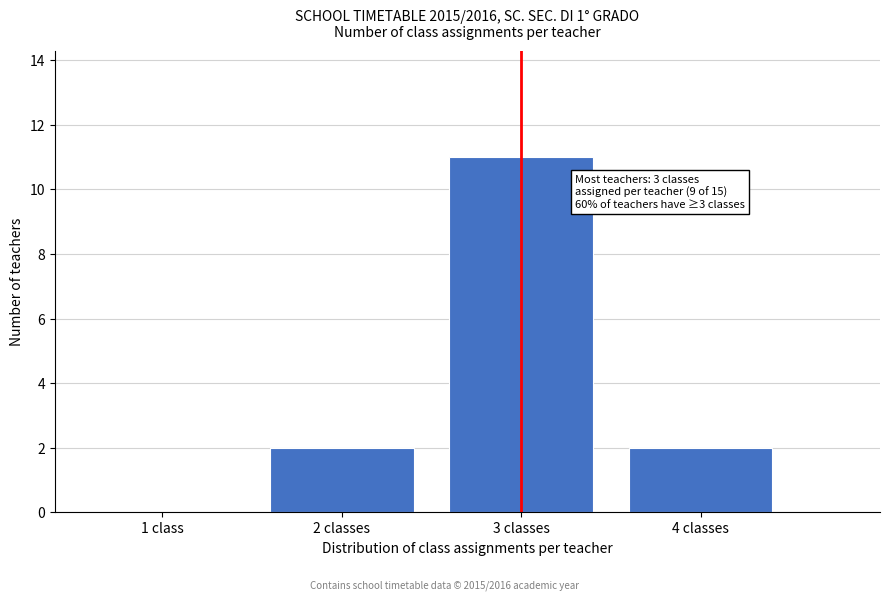

Reading right to left, what are all the values shown in this chart?

4 classes=2	3 classes=11	2 classes=2	1 class=0